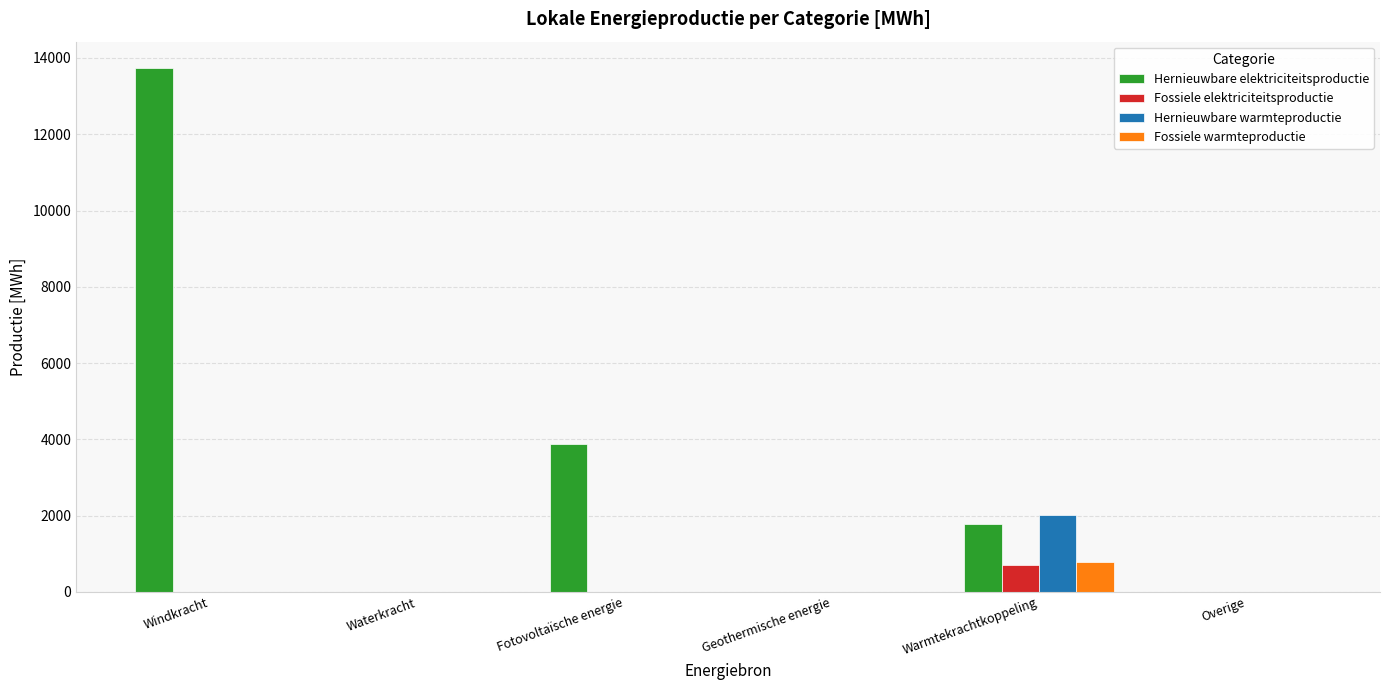

What is the total value across all series at Windkracht?

13740.4